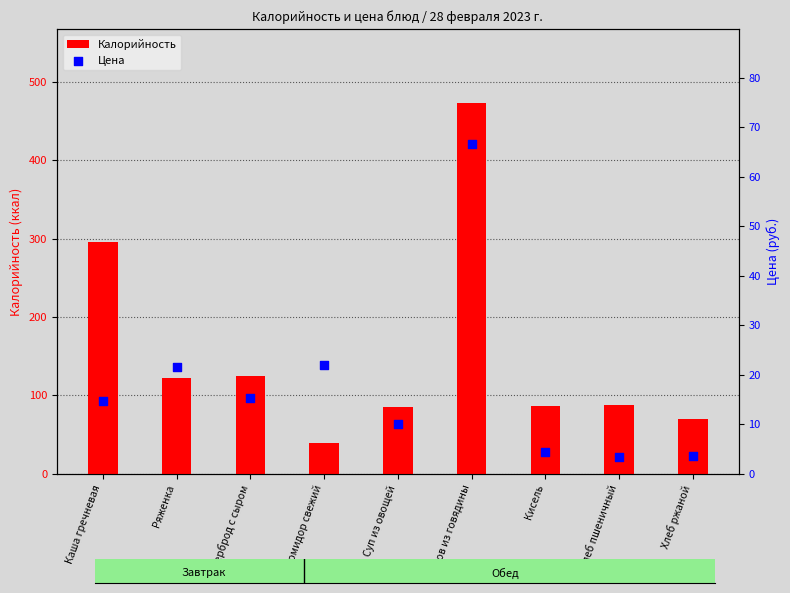

At how many categories does at least one series exceed 153?

2